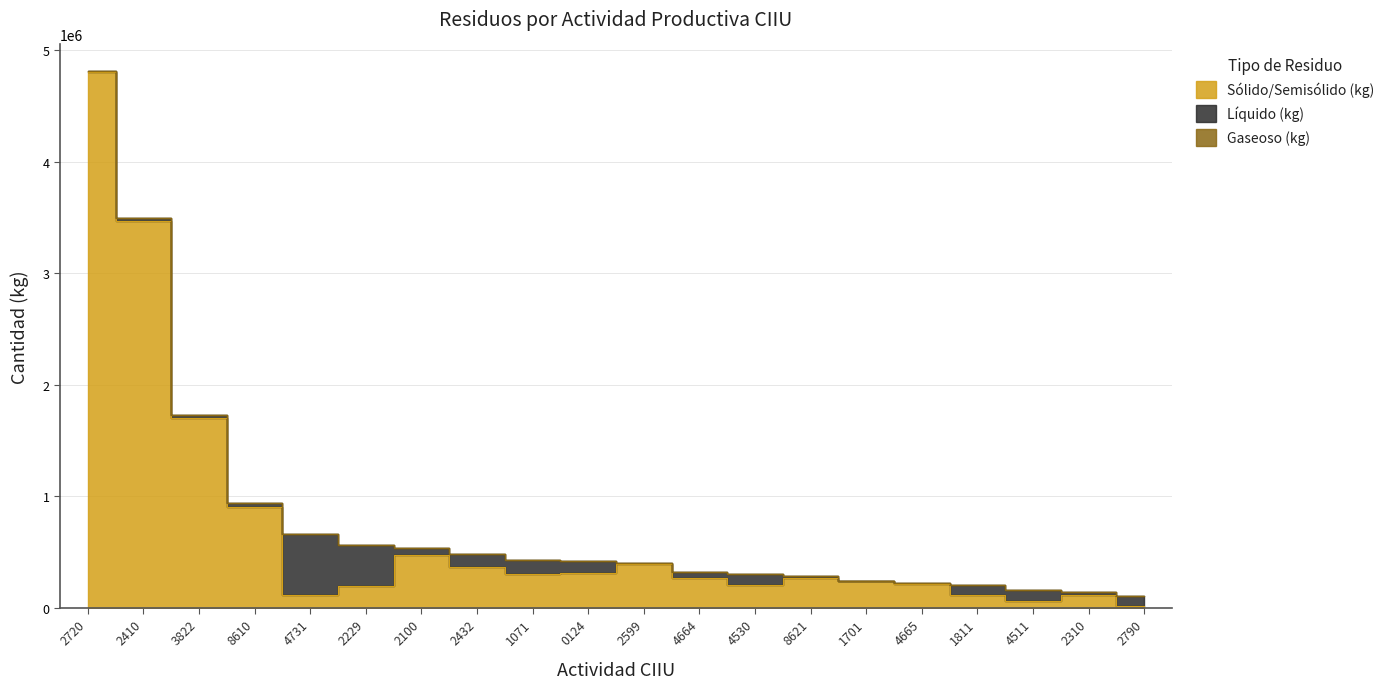

What is the label of the 18th point from the right?

3822